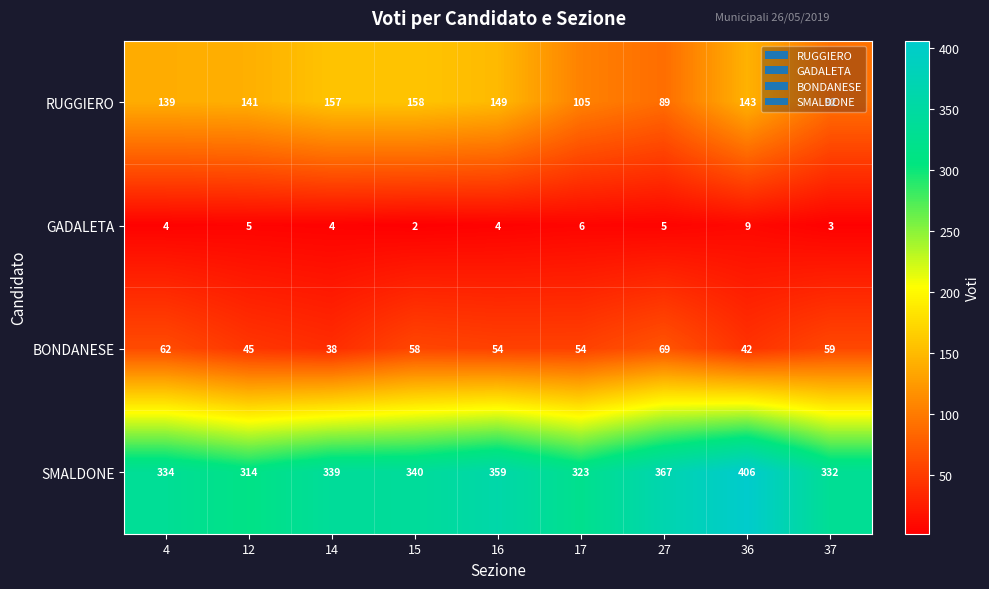

How many series are shown in this chart?

4